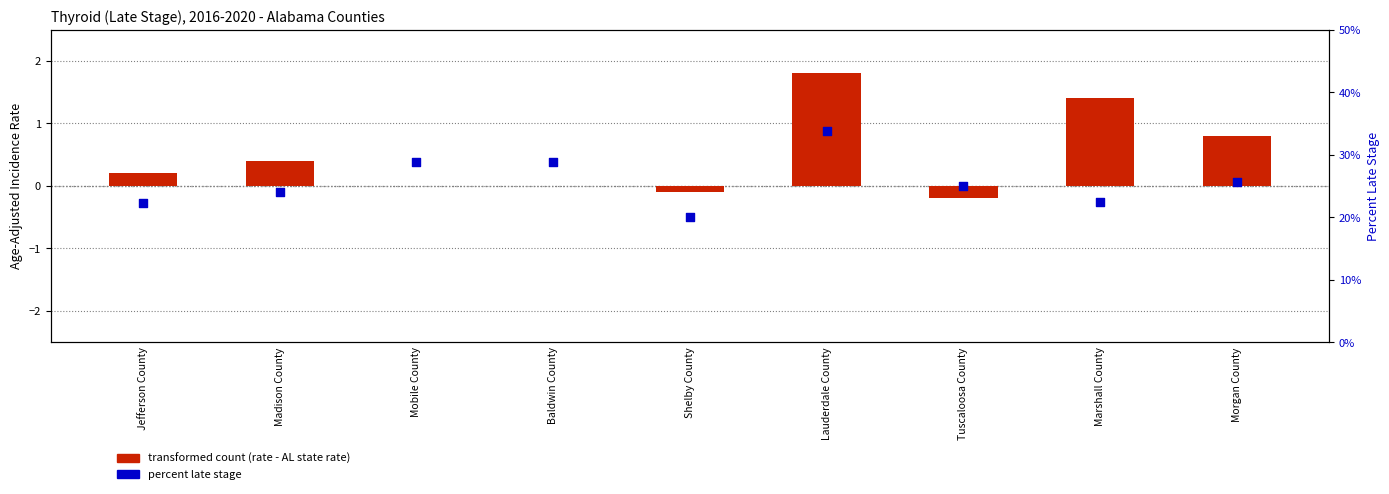

Which series has the largest total across all categories?

percent late stage